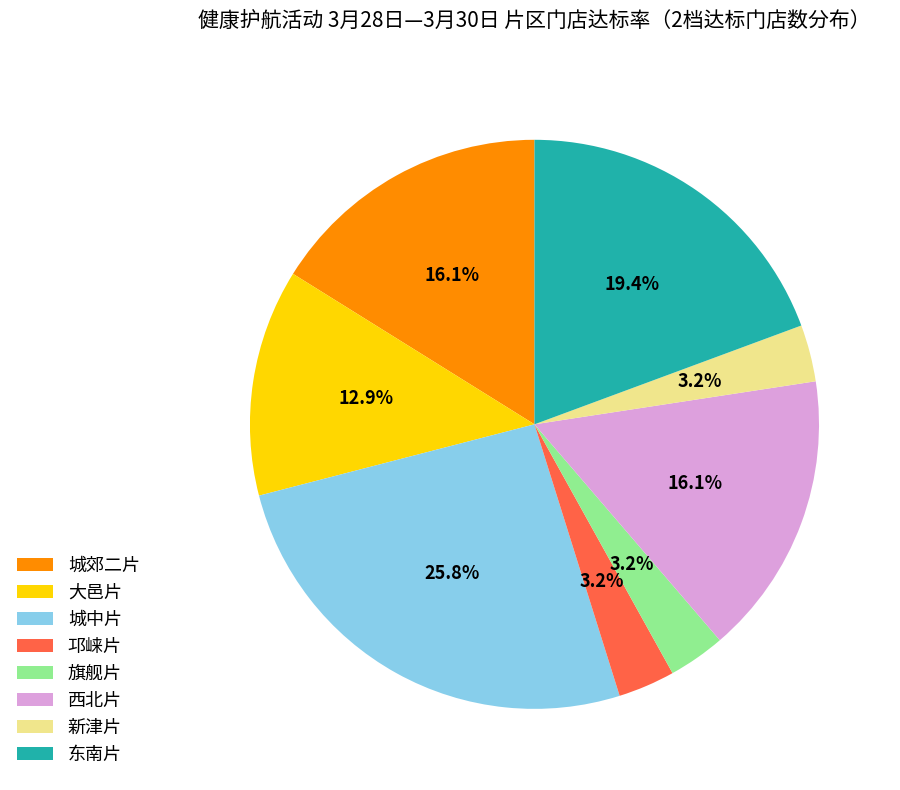

To the nearest percent, what is the difference between the largest and smallest slice percentages?

23%